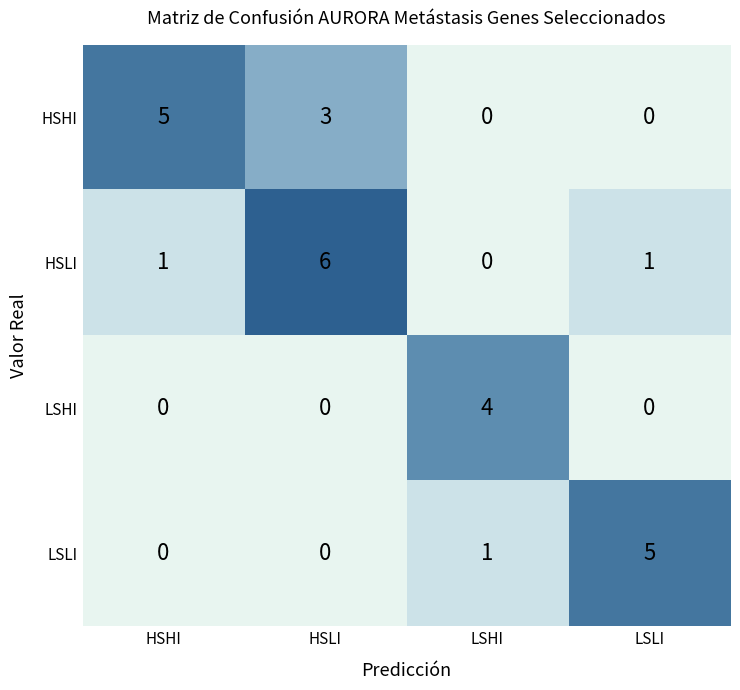

Which label corresponds to the largest value in the chart?

HSLI